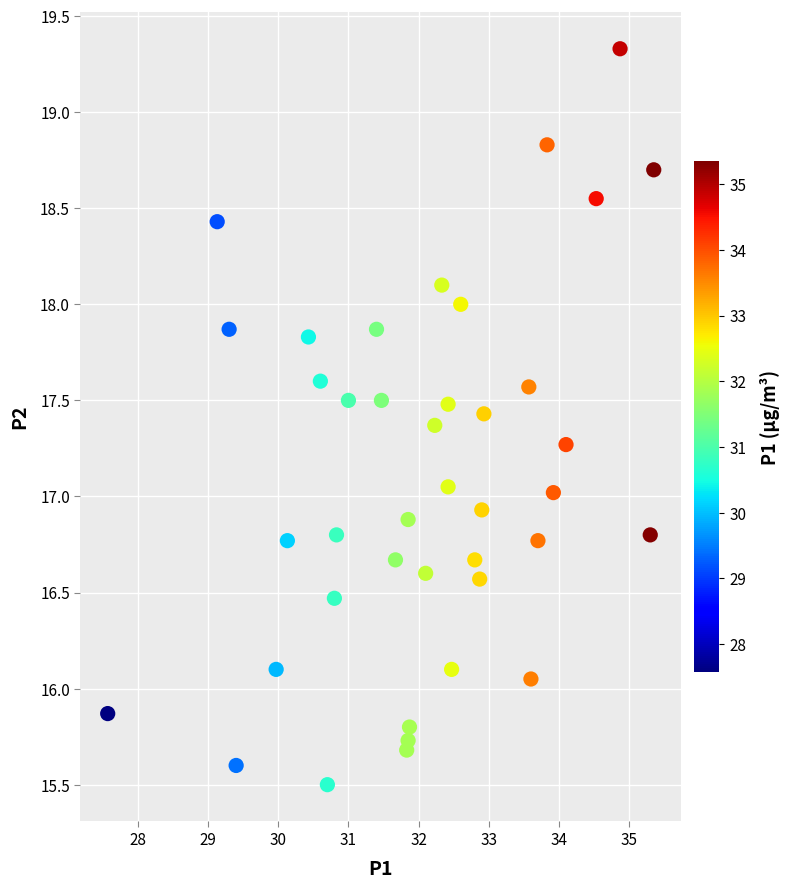

What is the range of Y values (max minus min)?

3.8